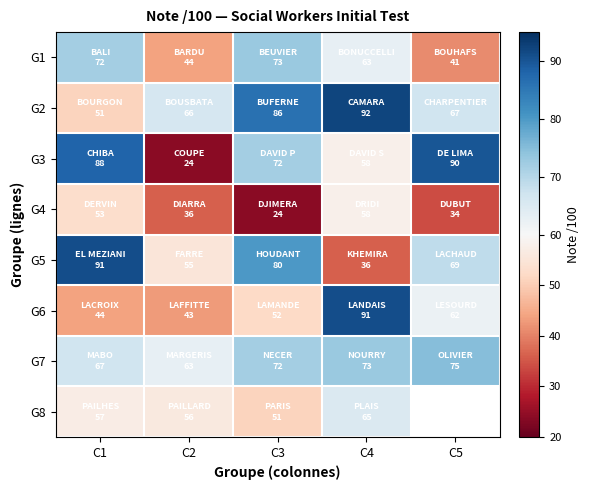

What is the average value of the G1 series?

58.6